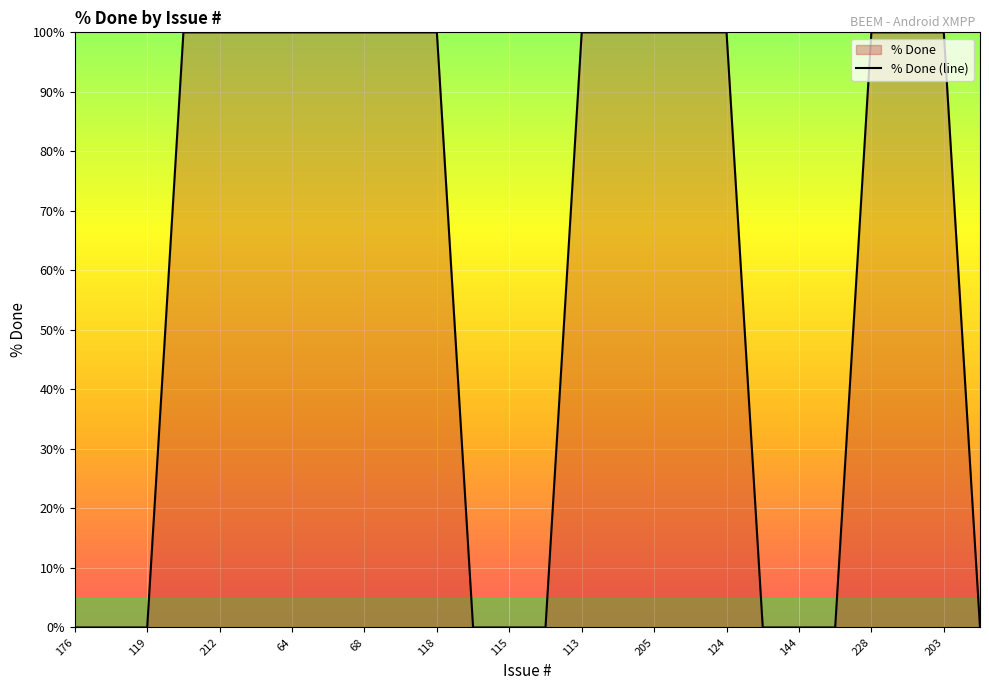

How many values are between 0 and 100?

26